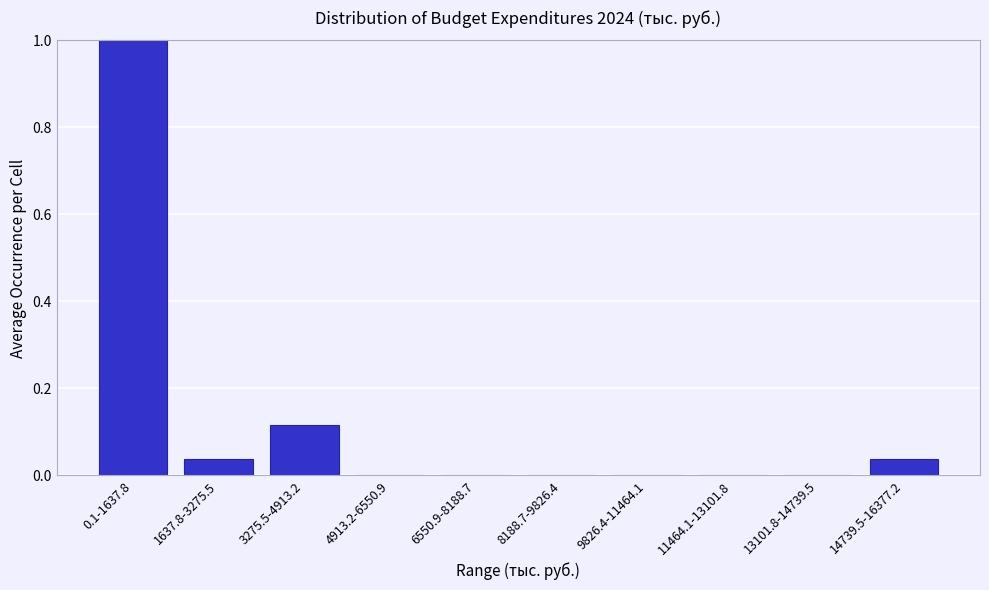

Which has a higher value, 4913.2-6550.9 or 0.1-1637.8?

0.1-1637.8